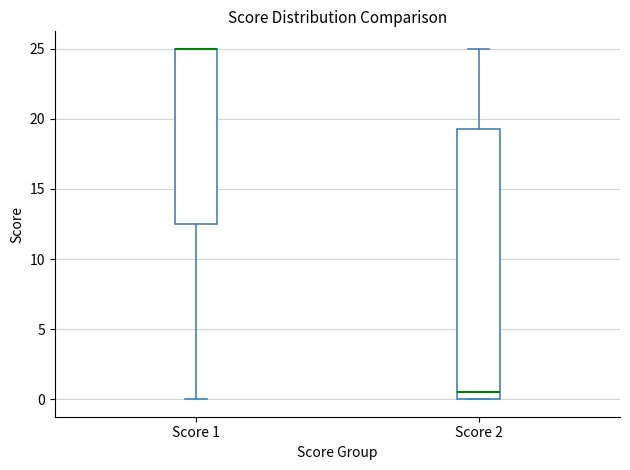

Reading left to right, transcribe this box plot: for each box, give where its median line is, the range the box spans, and where its two whiskers end, as read against the y-axis. The values are not printed on the chart, so give them approximately, as read against the axis.

Score 1: median 25.0 (drawn on the box's upper edge), box 12.5 to 25.0, whiskers 0.0 to 25.0
Score 2: median 0.5, box 0.0 to 19.5, whiskers 0.0 to 25.0